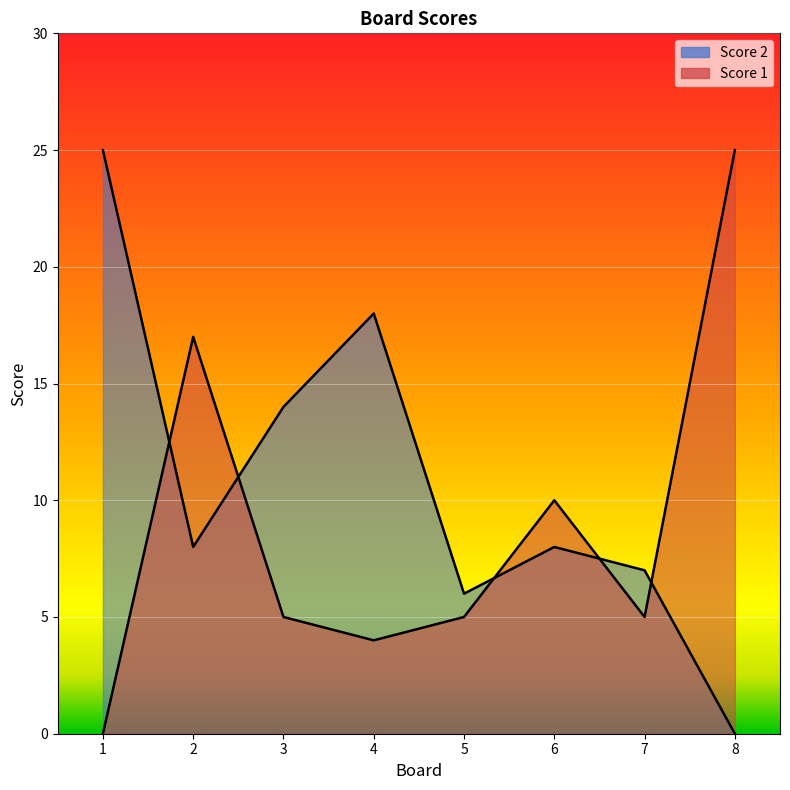

How many positive values does the Score 2 series have?

7